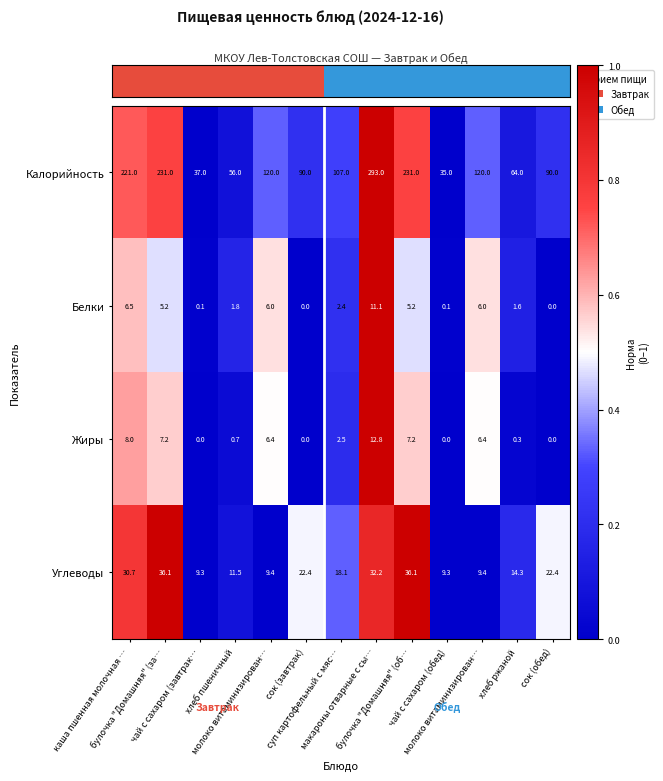

How many distinct data groups are displayed?

4